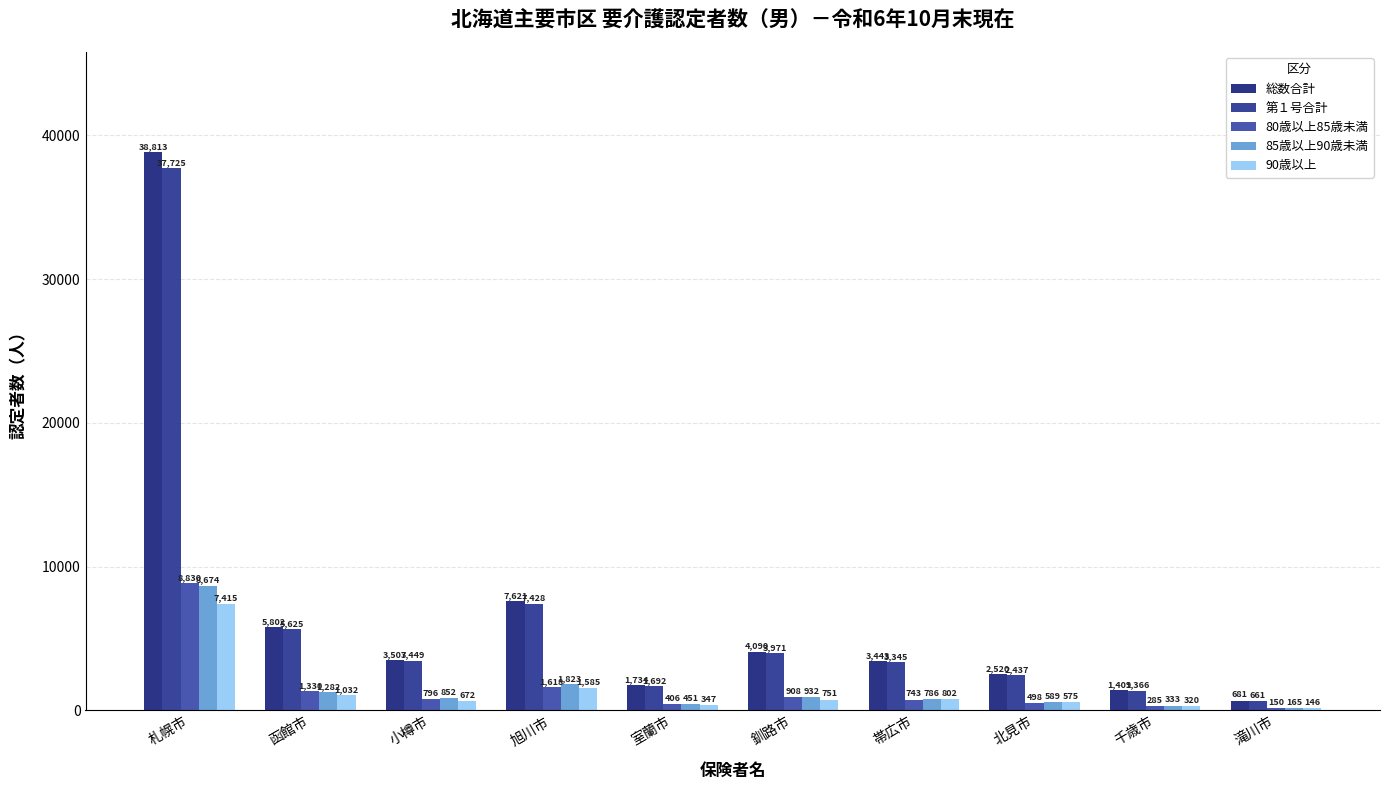

Which category has the highest value across all series?

札幌市